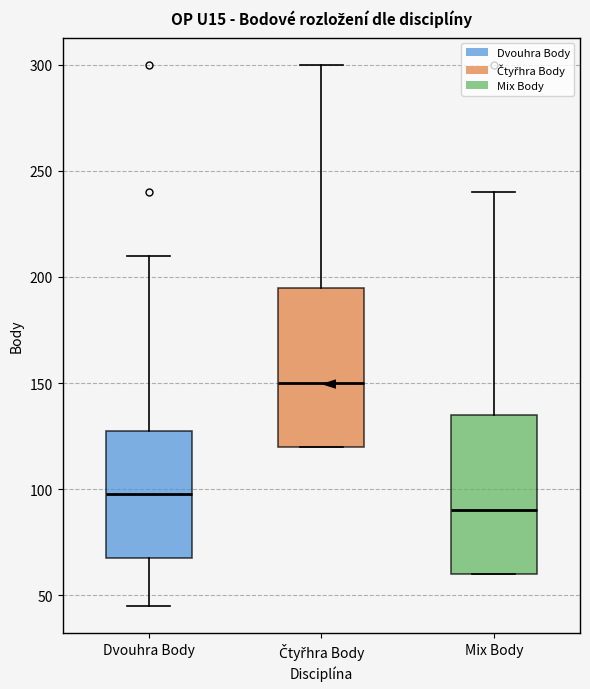

Reading left to right, transcribe this box plot: for each box, give where its median line is, the range the box spans, and where its two whiskers end, as read against the y-axis. The values are not printed on the chart, so give them approximately, as read against the axis.

Dvouhra Body: median 100, box 70 to 130, whiskers 45 to 210
Čtyřhra Body: median 150, box 120 to 195, whiskers 120 to 300
Mix Body: median 90, box 60 to 135, whiskers 60 to 240